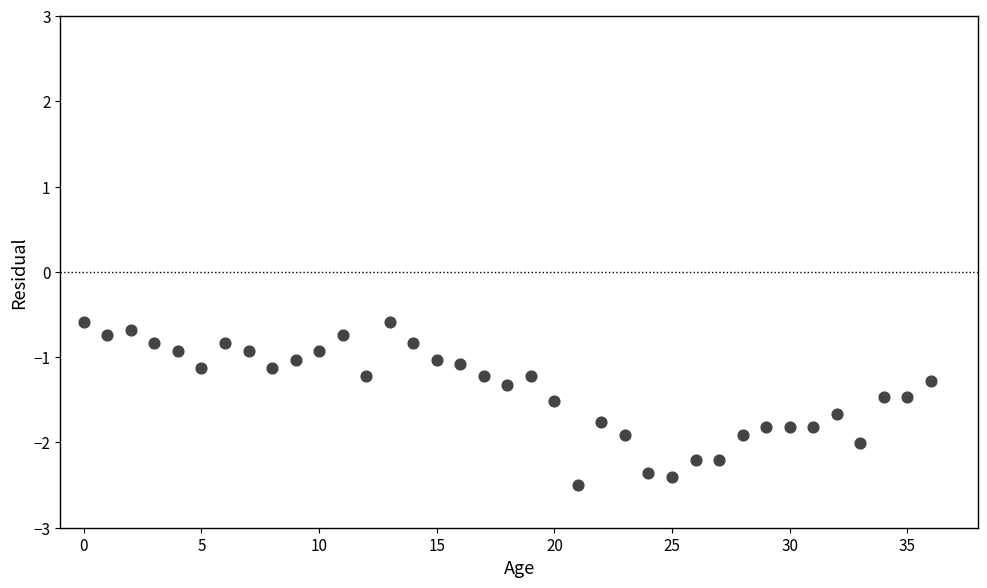

What is the range of Y values (max minus min)?

1.9